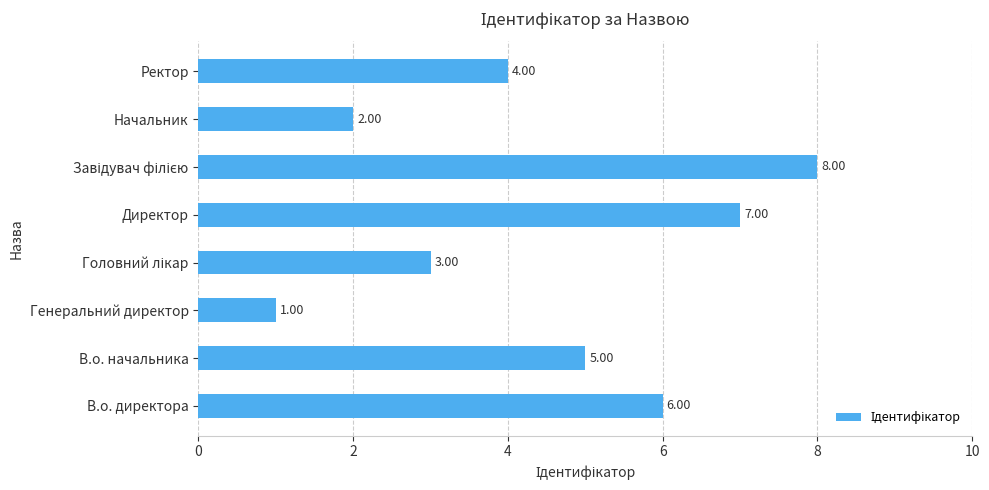

At which label is the value closest to 4?

Ректор